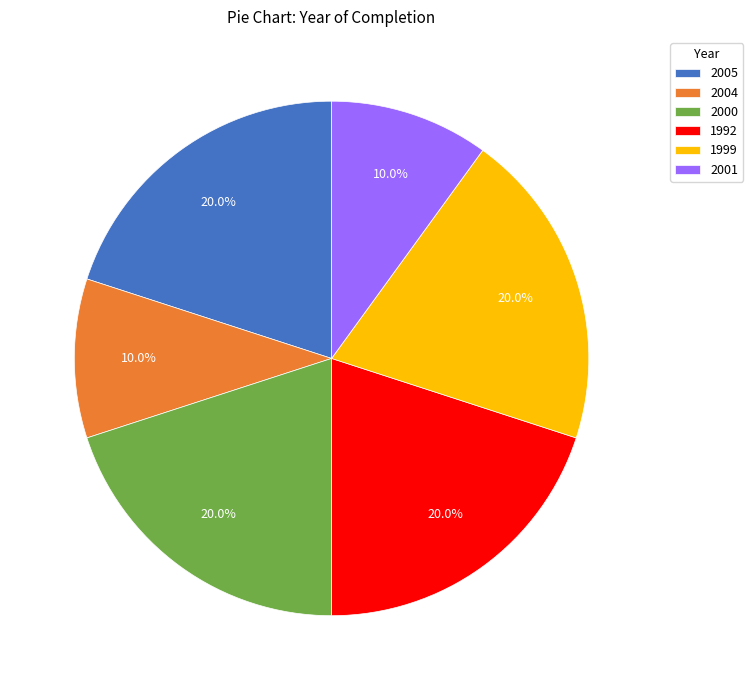

Is there any slice that represents more than half of the pie?

No